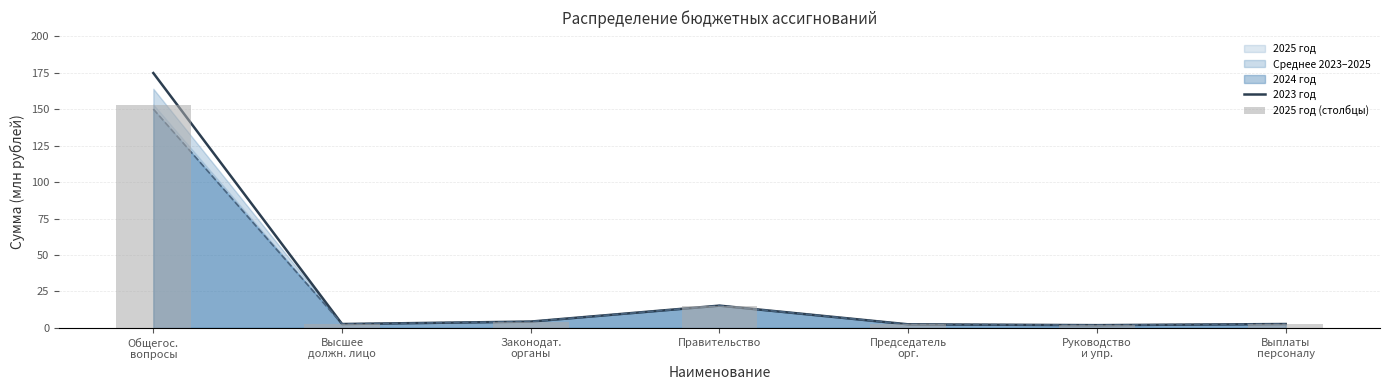

What is the difference between the maximum and minimum values in the 2025 год (столбцы) series?

151.4